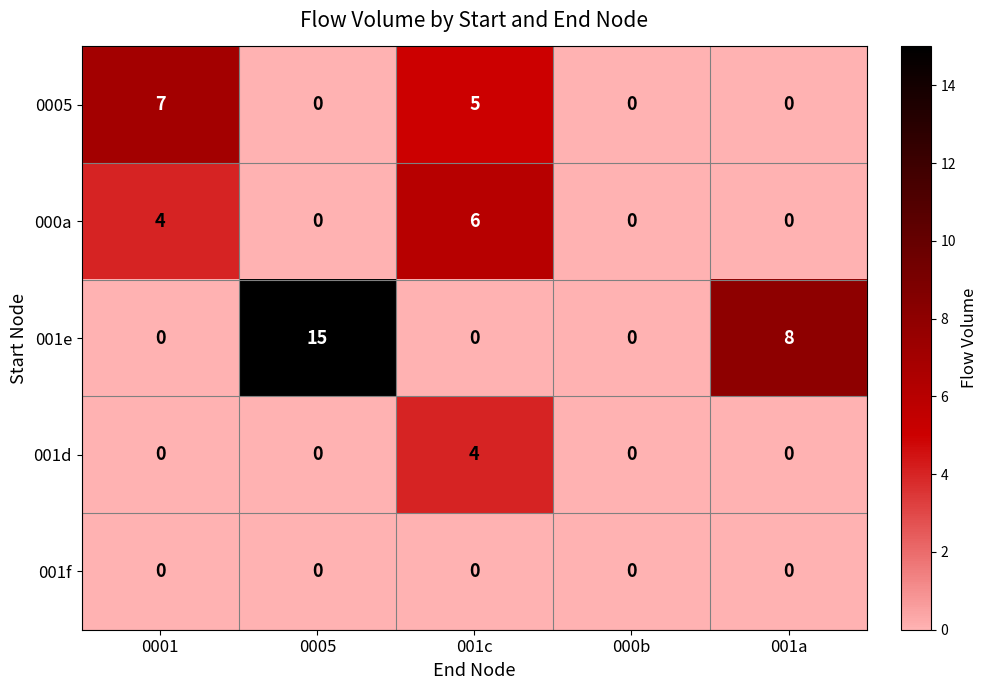

What is the average value of the 001e series?

5